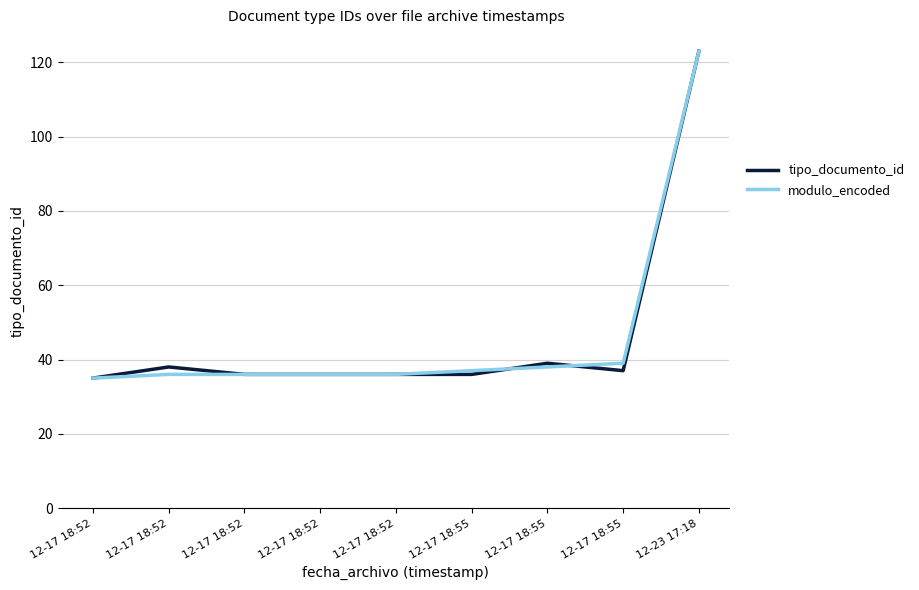

The modulo_encoded series shows 9 at 12-17 18:52. True or false?

False